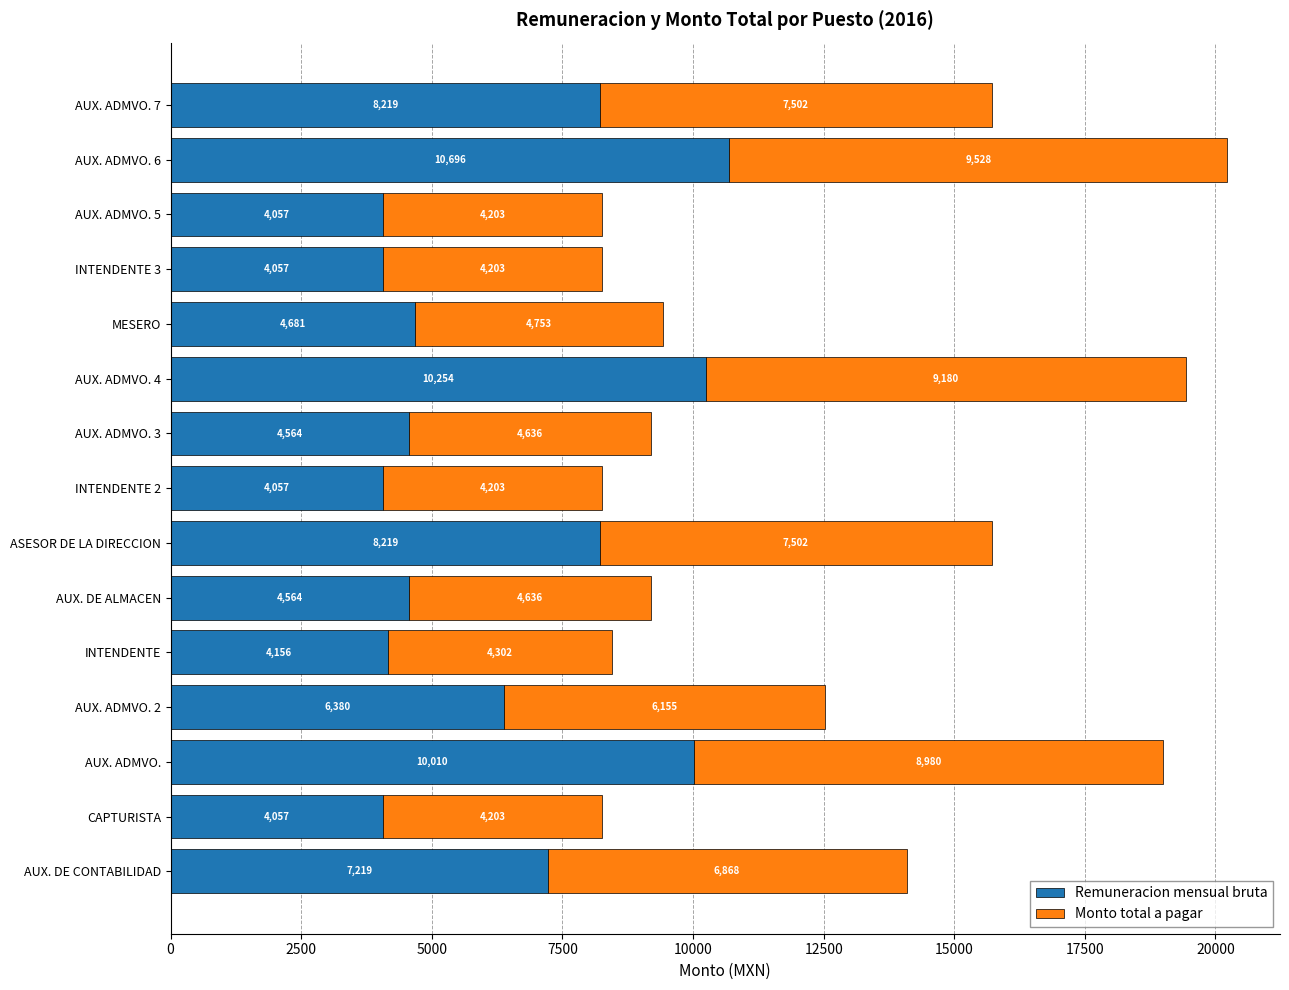

At which category is the sum across all series the highest?

AUX. ADMVO. 6